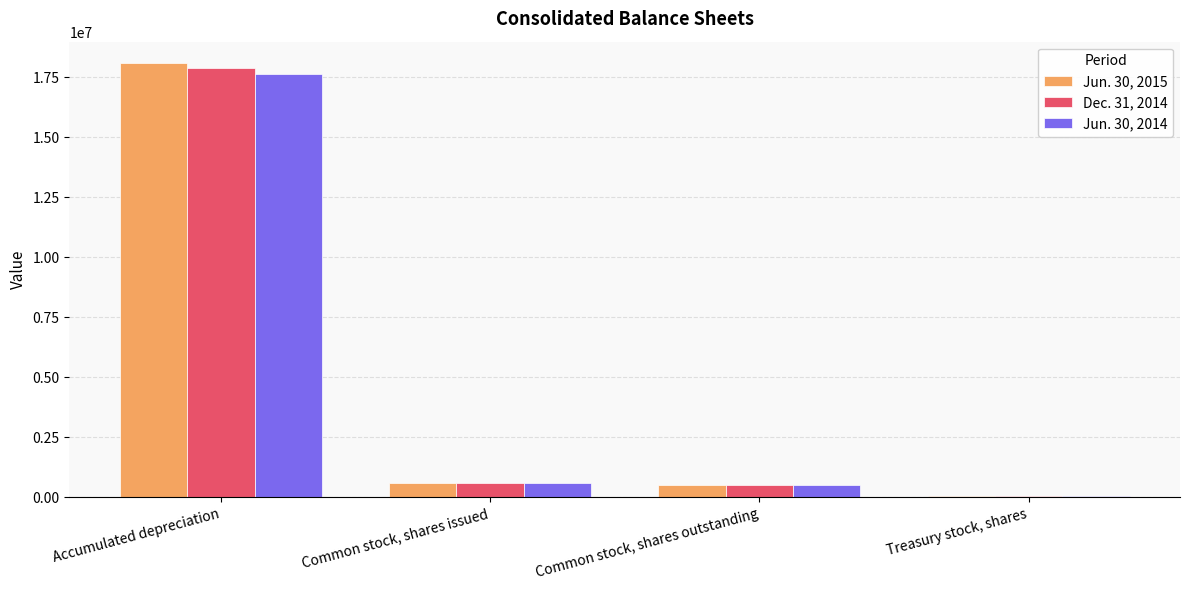

How many bars are there in each group?

3